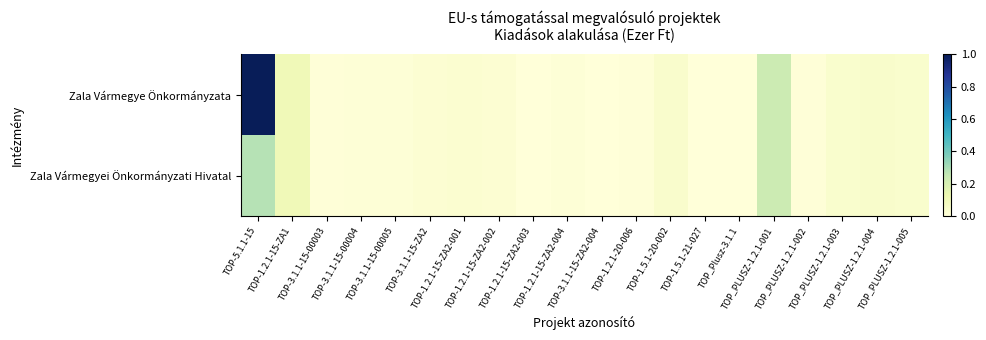

Reading right to left, list all the values displayed in this chart.

Zala Vármegye Önkormányzata: TOP_PLUSZ-1.2.1-005=0.0	TOP_PLUSZ-1.2.1-004=0.0	TOP_PLUSZ-1.2.1-003=0.0	TOP_PLUSZ-1.2.1-002=0.0	TOP_PLUSZ-1.2.1-001=0.2	TOP_Plusz-3.1.1=0.0	TOP-1.5.1-21-027=0.0	TOP-1.5.1-20-002=0.0	TOP-1.2.1-20-006=0.0	TOP-3.1.1-15-ZA2-004=0.0	TOP-1.2.1-15-ZA2-004=0.0	TOP-1.2.1-15-ZA2-003=0.0	TOP-1.2.1-15-ZA2-002=0.0	TOP-1.2.1-15-ZA2-001=0.0	TOP-3.1.1-15-ZA2=0.0	TOP-3.1.1-15-00005=0.0	TOP-3.1.1-15-00004=0.0	TOP-3.1.1-15-00003=0.0	TOP-1.2.1-15-ZA1=0.1	TOP-5.1.1-15=1.0
Zala Vármegyei Önkormányzati Hivatal: TOP_PLUSZ-1.2.1-005=0.0	TOP_PLUSZ-1.2.1-004=0.0	TOP_PLUSZ-1.2.1-003=0.0	TOP_PLUSZ-1.2.1-002=0.0	TOP_PLUSZ-1.2.1-001=0.2	TOP_Plusz-3.1.1=0.0	TOP-1.5.1-21-027=0.0	TOP-1.5.1-20-002=0.0	TOP-1.2.1-20-006=0.0	TOP-3.1.1-15-ZA2-004=0.0	TOP-1.2.1-15-ZA2-004=0.0	TOP-1.2.1-15-ZA2-003=0.0	TOP-1.2.1-15-ZA2-002=0.0	TOP-1.2.1-15-ZA2-001=0.0	TOP-3.1.1-15-ZA2=0.0	TOP-3.1.1-15-00005=0.0	TOP-3.1.1-15-00004=0.0	TOP-3.1.1-15-00003=0.0	TOP-1.2.1-15-ZA1=0.1	TOP-5.1.1-15=0.3